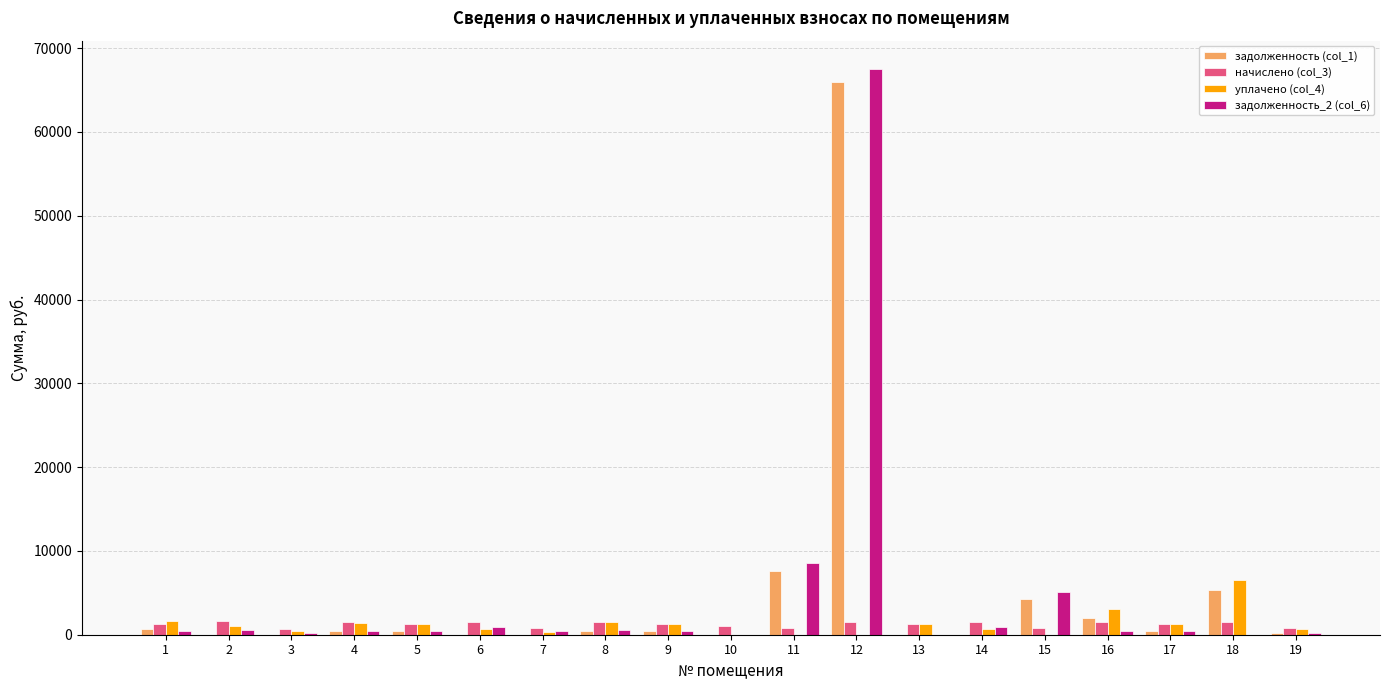

What are all the series names shown in the legend?

задолженность (col_1), начислено (col_3), уплачено (col_4), задолженность_2 (col_6)